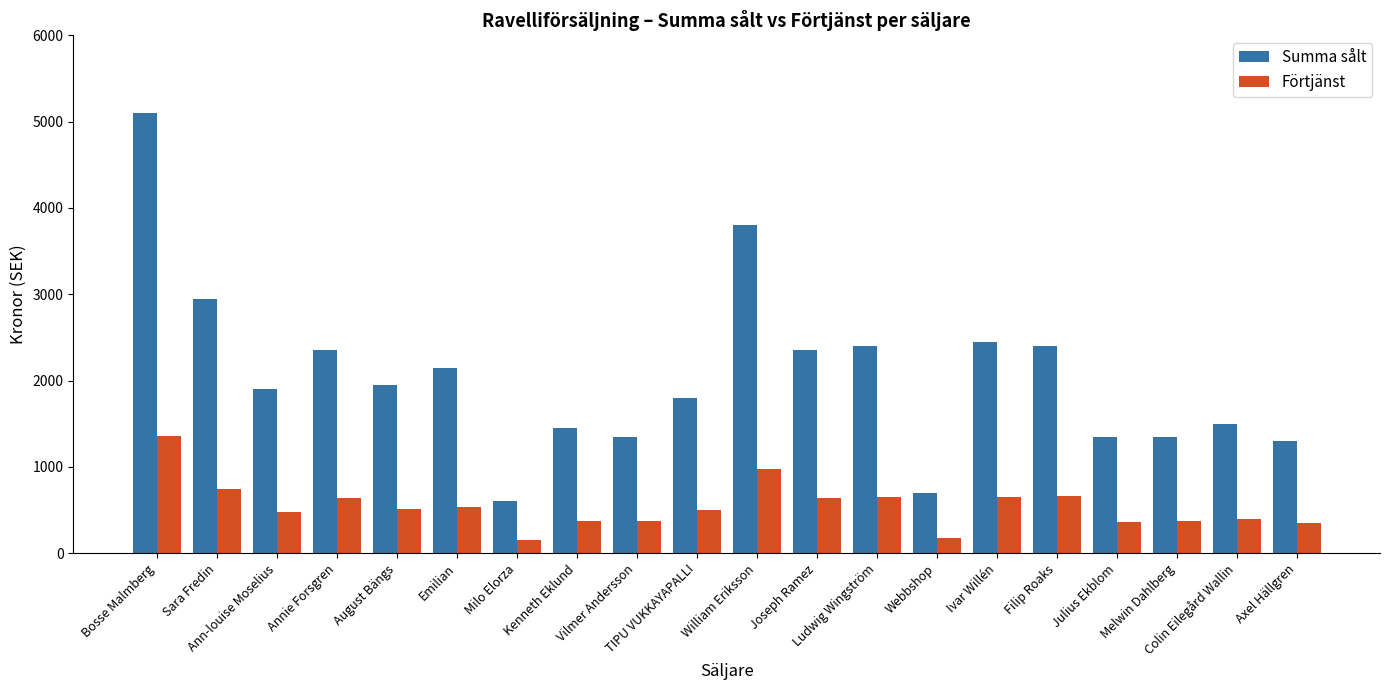

What is the difference between the maximum and minimum values in the Summa sålt series?

4500